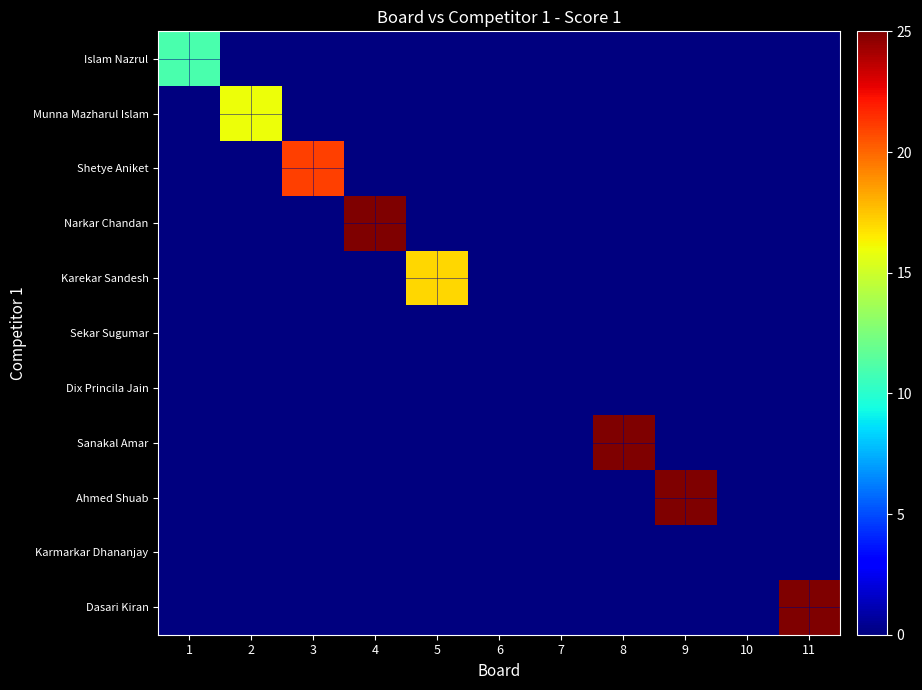

What is the total value across all series at 4?

25